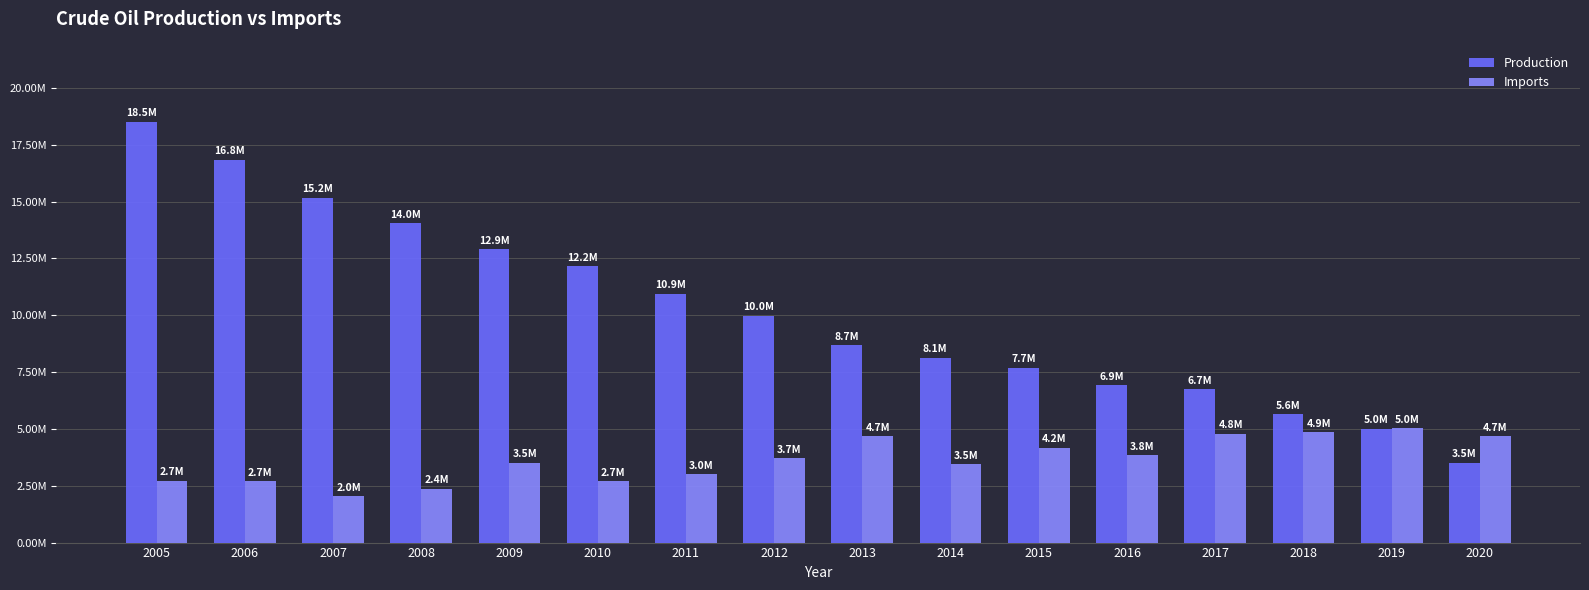

Reading left to right, transcribe all the data shown in this chart.

Production: 18516830	16838660	15168849	14035467	12902931	12156576	10940620	9979991	8682906	8130409	7689812	6924374	6736967	5646862	5017234	3520207
Imports: 2719575	2708392	2032112	2363988	3510987	2712017	3020020	3717678	4669608	3457460	4164265	3834729	4790769	4862285	5037160	4668226